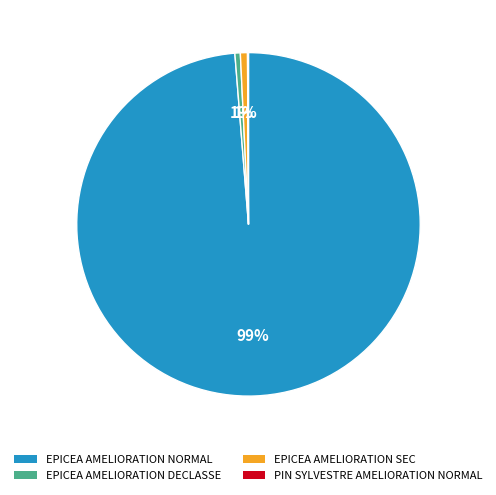

The EPICEA AMELIORATION DECLASSE slice represents 8% of the pie. True or false?

False